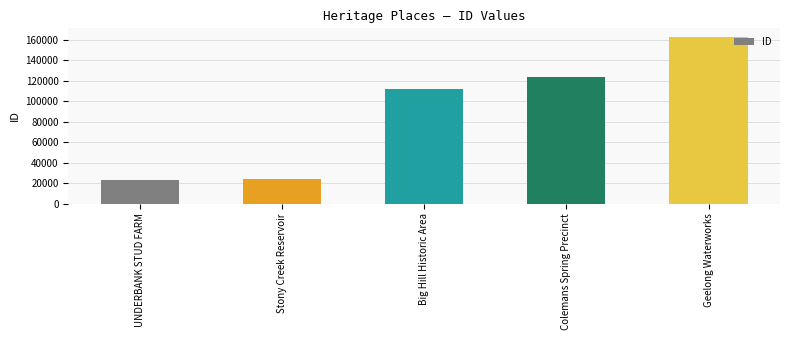

What is the label of the 1st bar from the right?

Geelong Waterworks